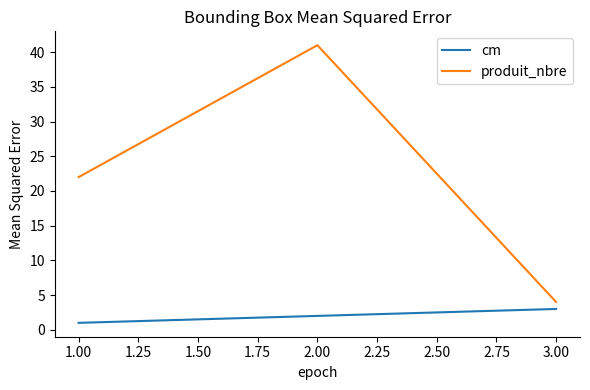

How many lines are shown in the chart?

2